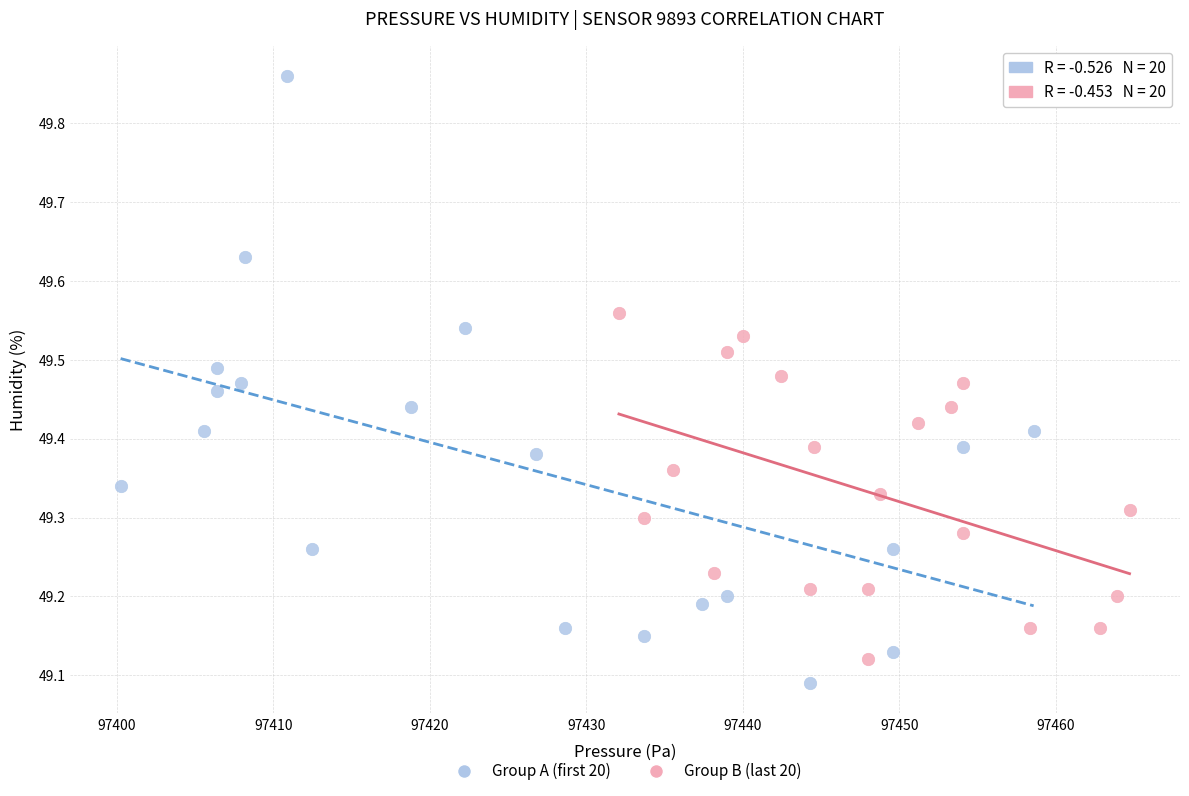

What are all the series names shown in the legend?

Group A (first 20), Group B (last 20)